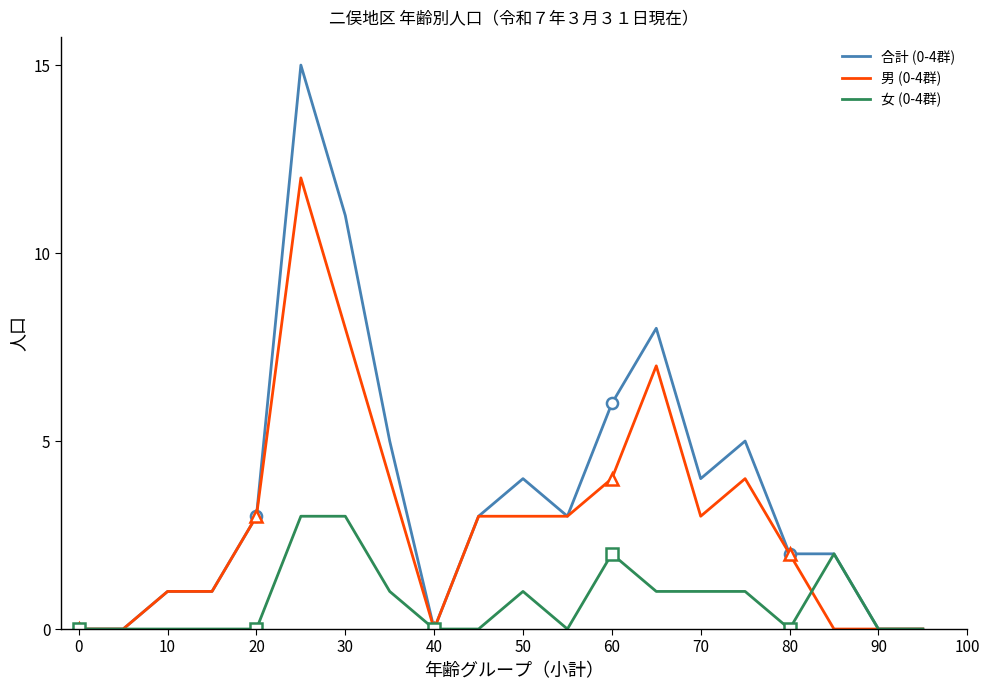

The 男 (0-4群) series shows 2 at 30. True or false?

False